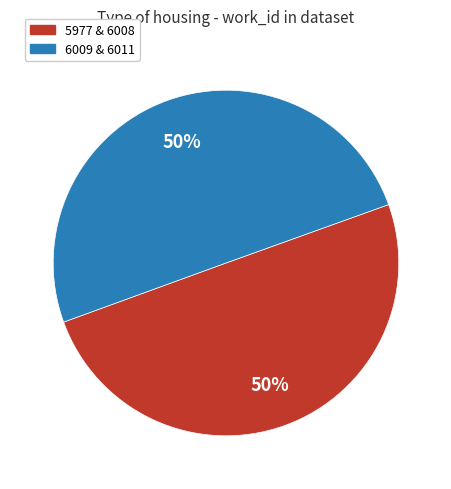

To the nearest percent, what is the average slice percentage?

50%